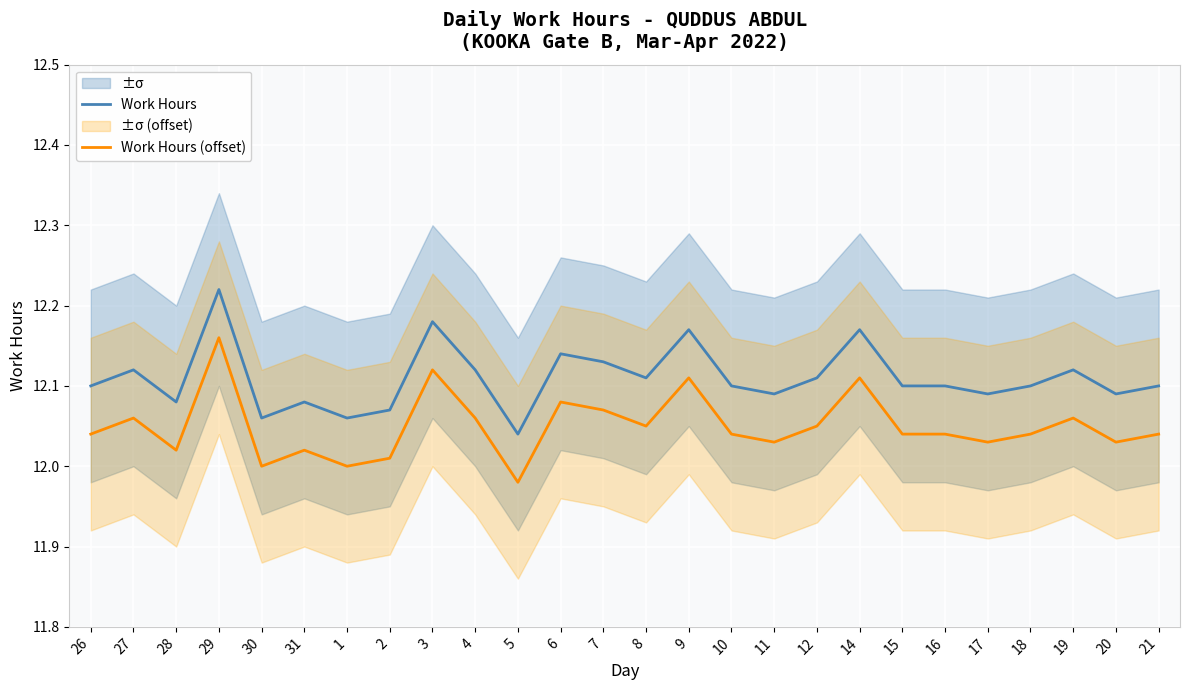

What is the highest value of the Work Hours series?

12.2